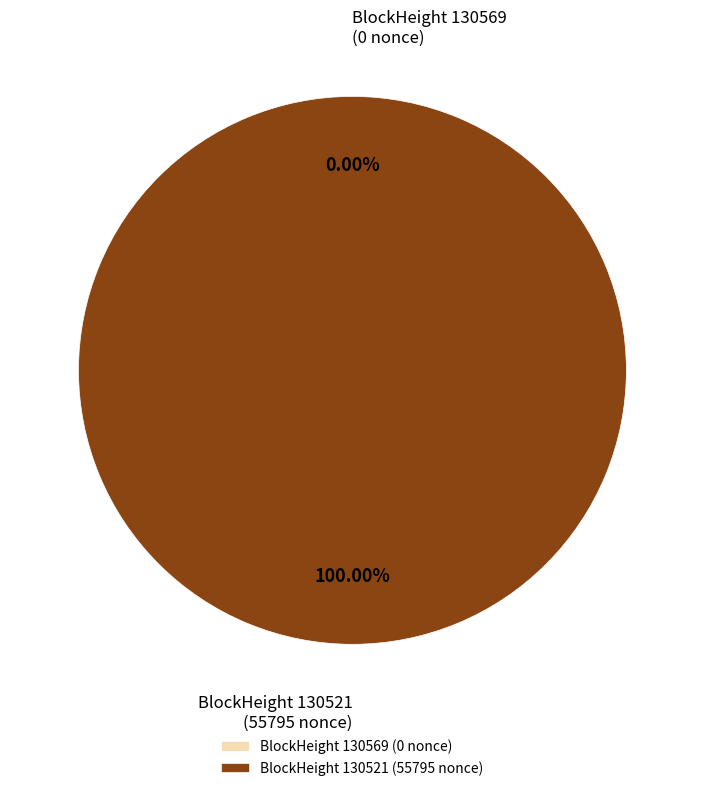

How many segments does this pie chart have?

2